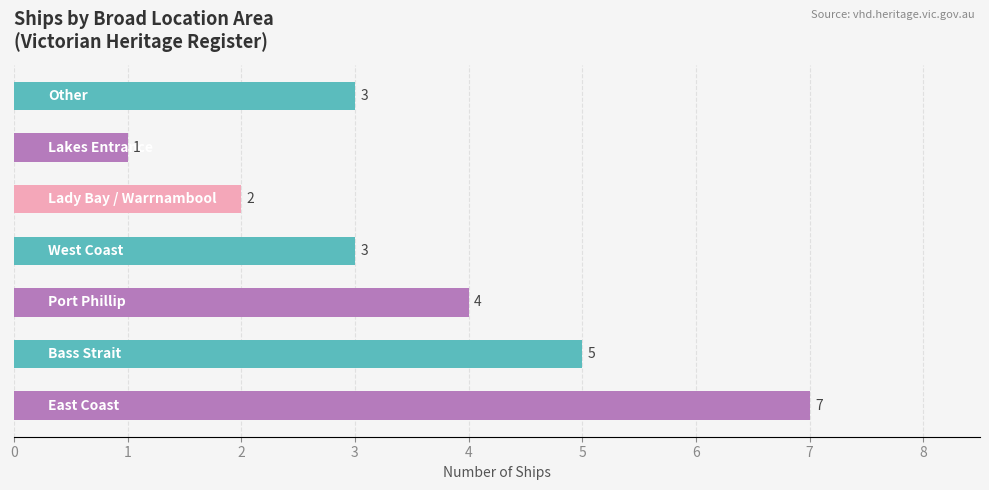

How many values are between 2 and 5?

5